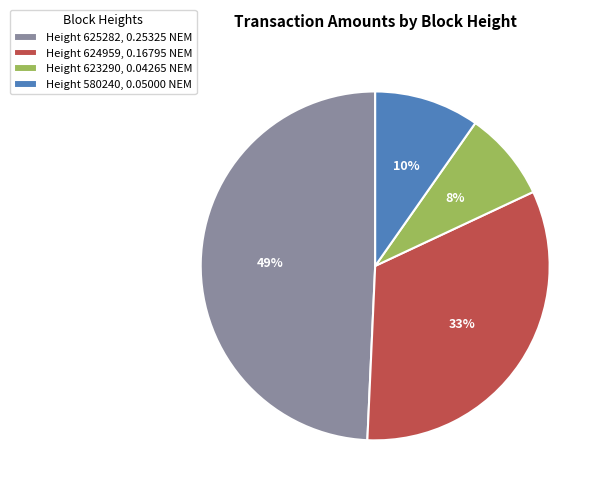

To the nearest percent, what portion does Height 624959, 0.16795 NEM represent?

33%